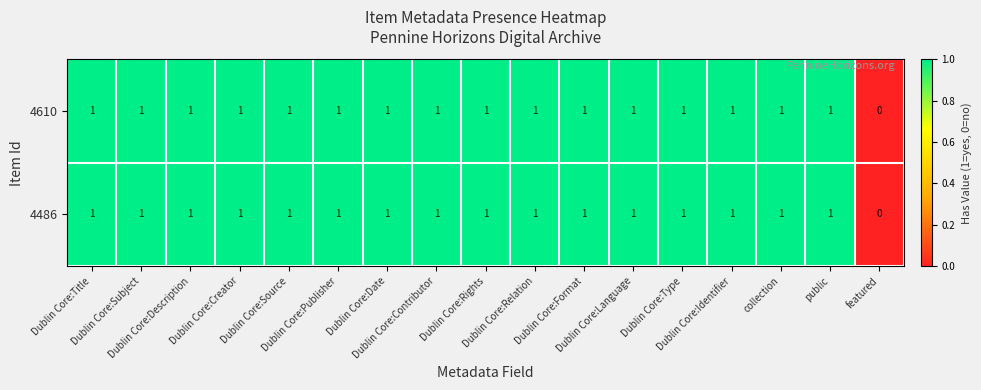

What is the sum of all 4610 values?

16